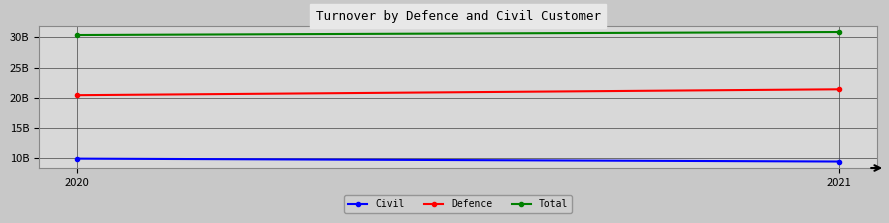

Rank the series at 2021 from lowest to highest value.

Civil, Defence, Total